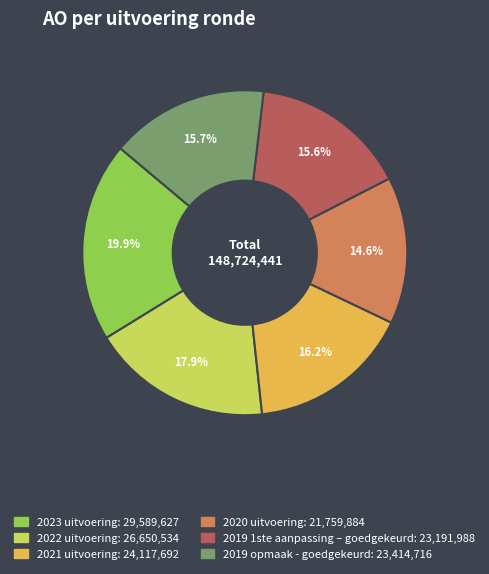

What is the largest slice in the pie chart?

2023 uitvoering